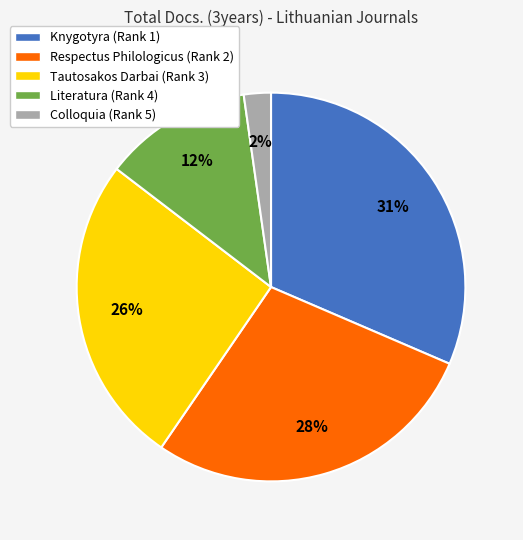

Is there any slice that represents more than half of the pie?

No